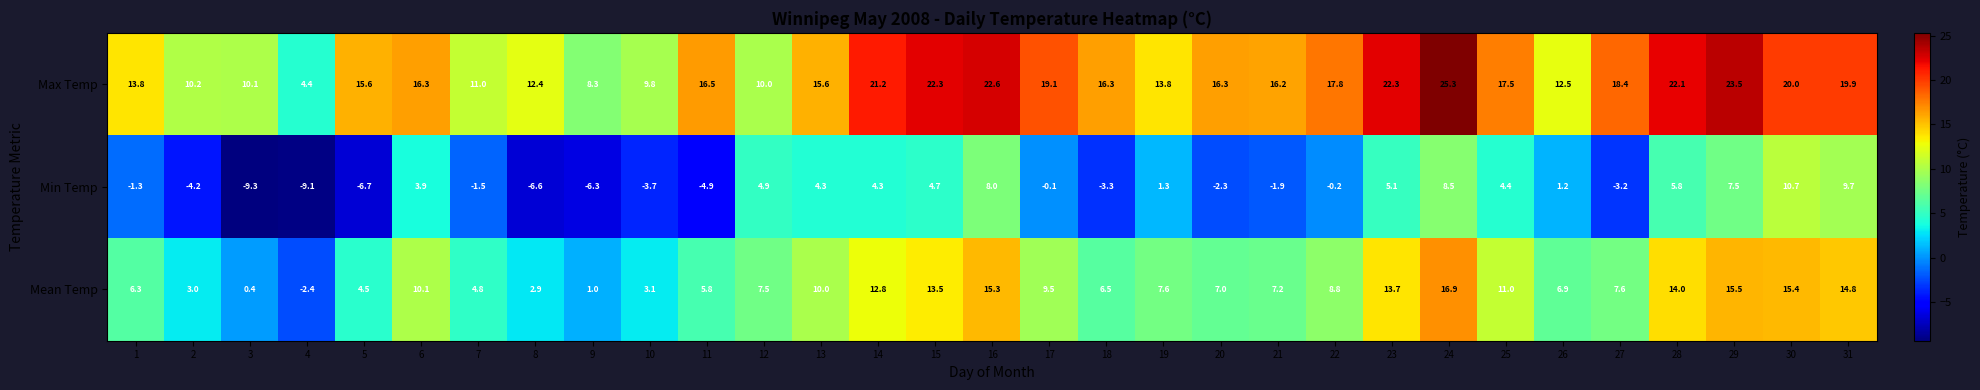

Where does the Min Temp series first go above 0?

6